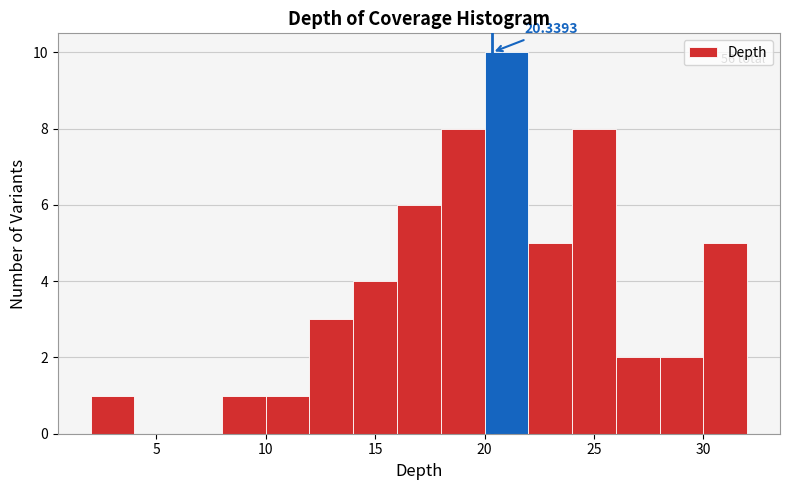

Which range on the x-axis has the tallest bar?

20 to 22